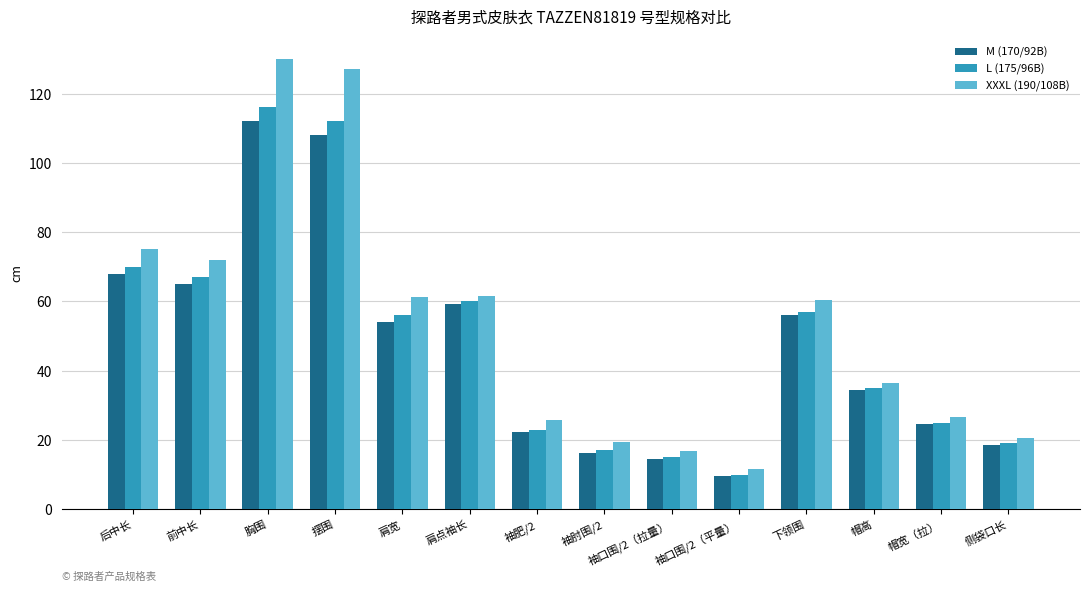

Which series has the largest range (max minus min)?

XXXL (190/108B)